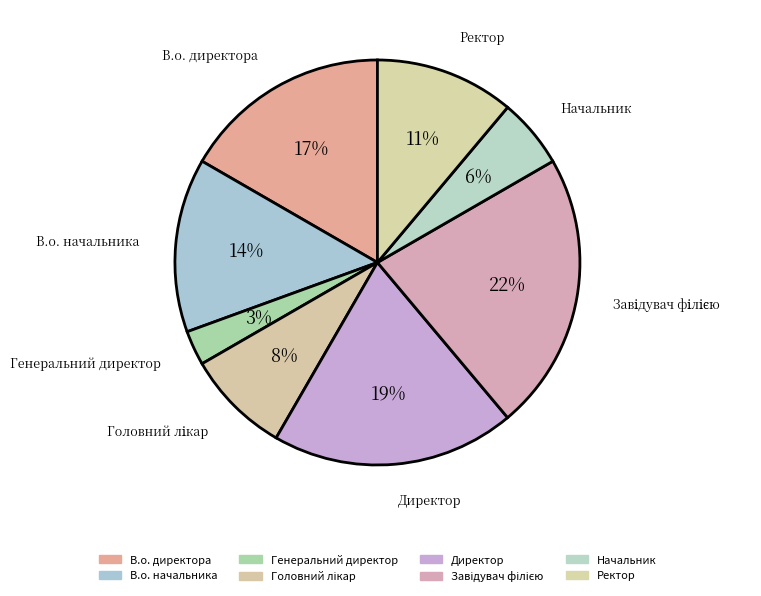

To the nearest percent, what is the difference between the largest and smallest slice percentages?

19%